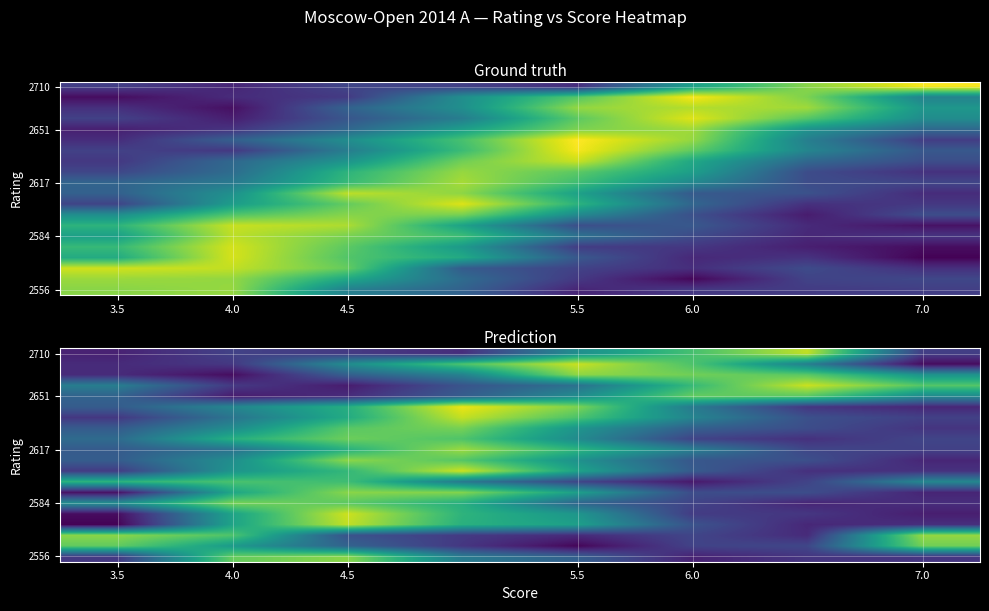

What is the greatest value displayed?

1.0